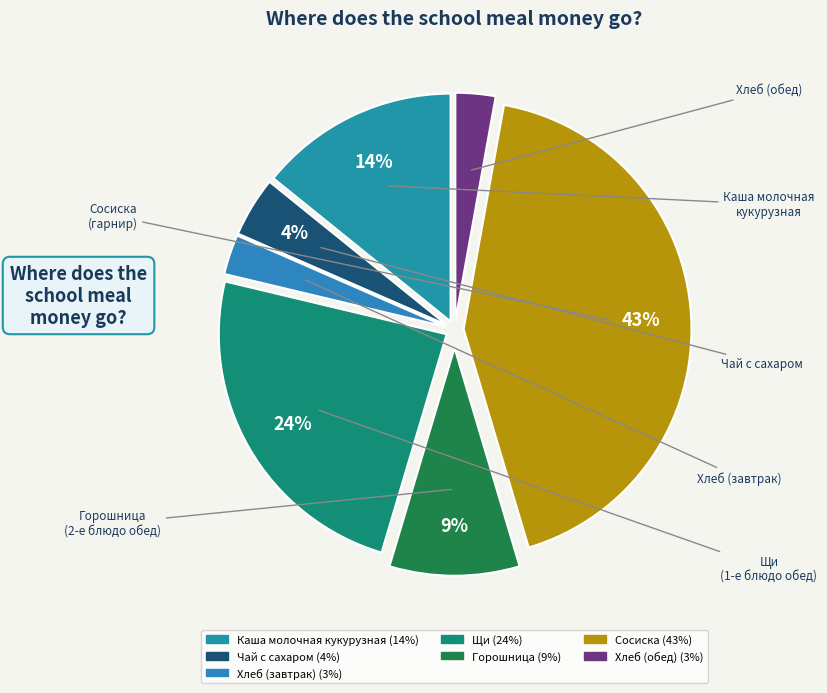

The Чай с сахаром slice represents 4% of the pie. True or false?

True